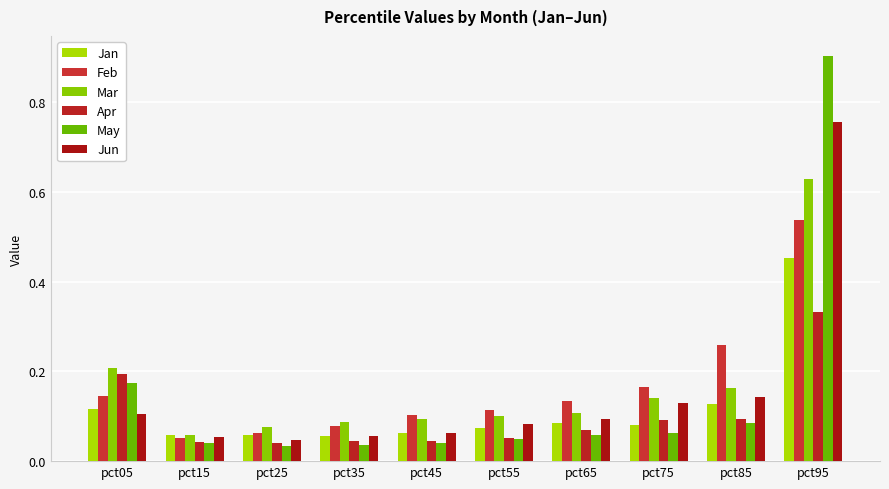

What is the greatest value displayed?

0.9